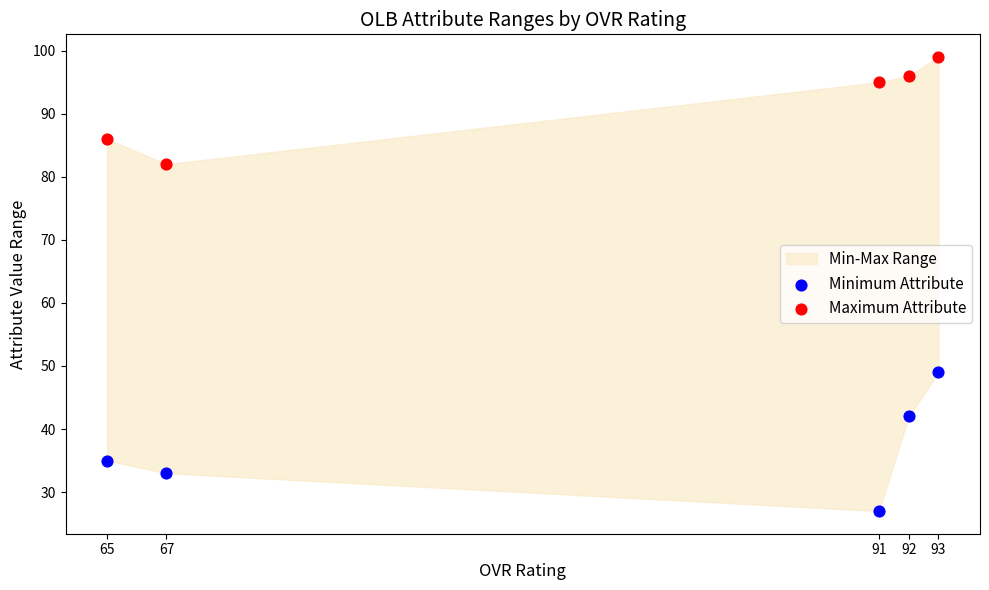

Which series has the widest spread of Y values?

Minimum Attribute